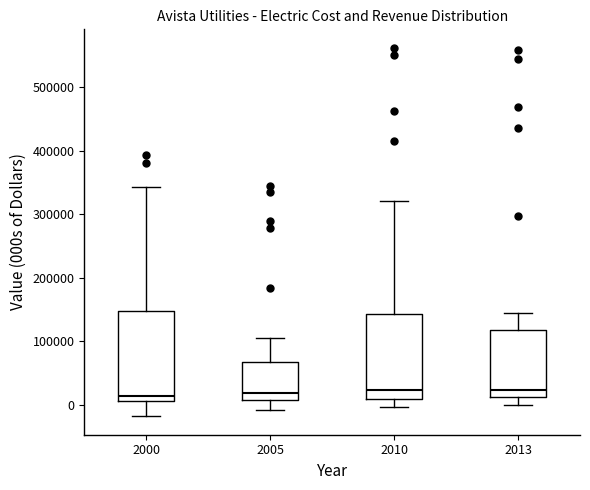

Reading left to right, transcribe this box plot: for each box, give where its median line is, the range the box spans, and where its two whiskers end, as read against the y-axis. The values are not printed on the chart, so give them approximately, as read against the axis.

2000: median 10000 (just above the box's lower edge), box 10000 to 150000, whiskers -20000 to 340000
2005: median 20000, box 10000 to 70000, whiskers -10000 to 110000
2010: median 20000, box 10000 to 140000, whiskers 0 to 320000
2013: median 20000, box 10000 to 120000, whiskers 0 to 140000